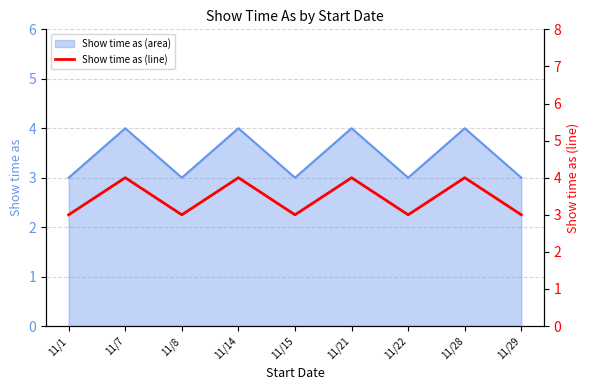

The chart shows a value of 3 at 11/1. True or false?

True